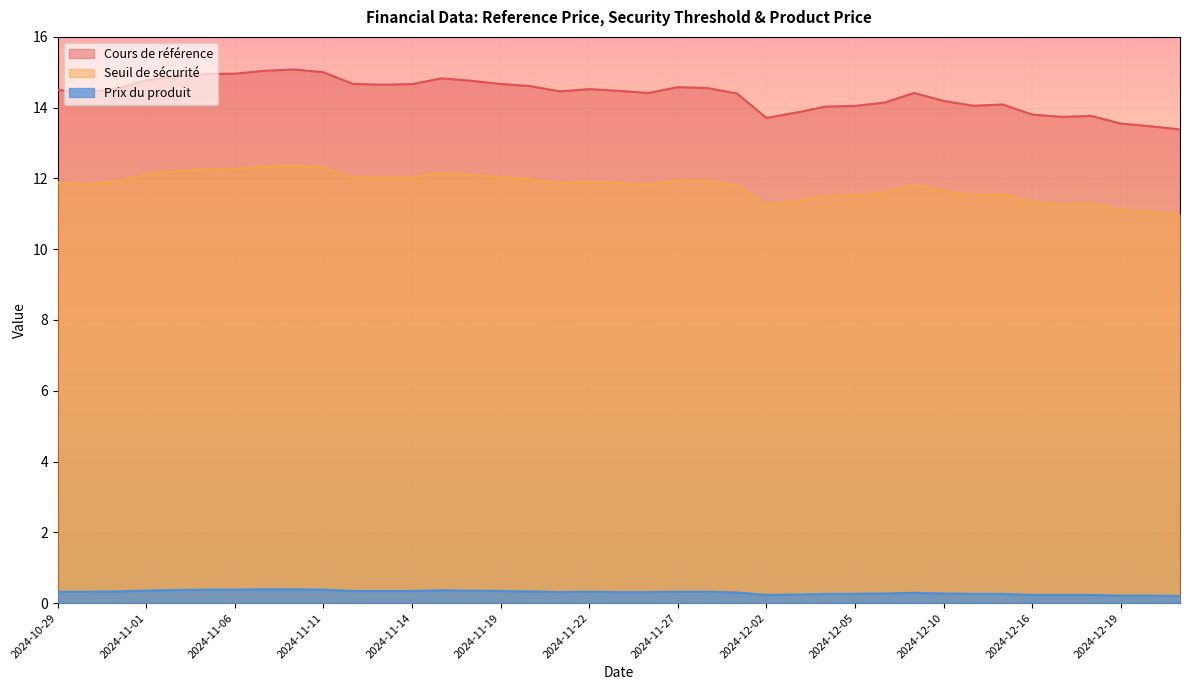

Does the chart display data point markers on the line(s)?

No